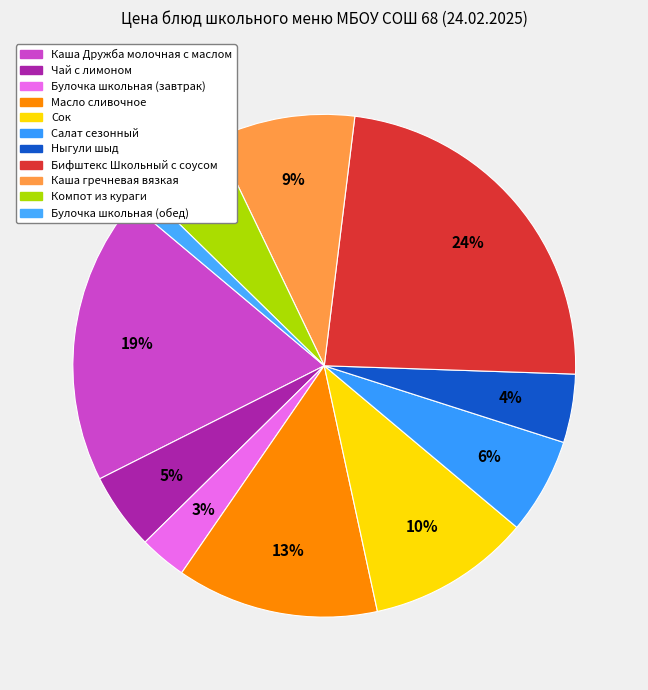

To the nearest percent, what percentage of the pie is Булочка школьная (обед)?

1%